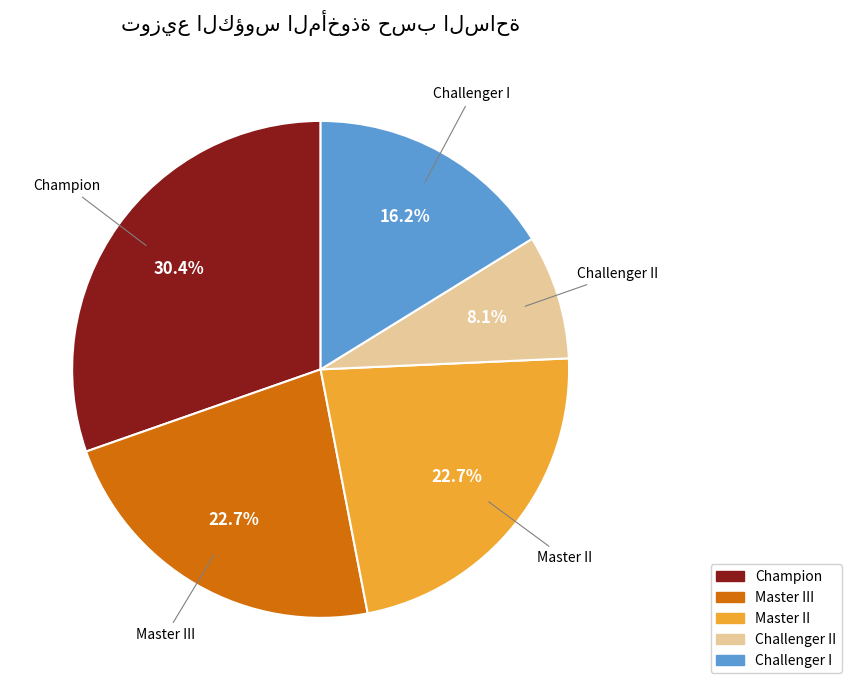

Is there any slice that represents more than half of the pie?

No